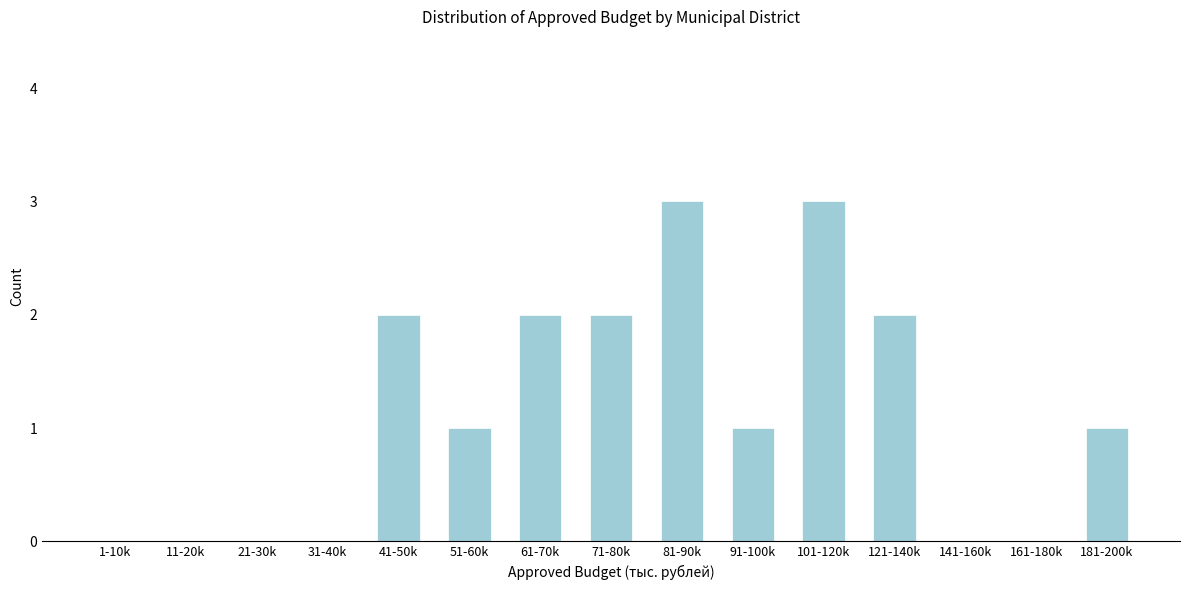

Reading left to right, transcribe all the data shown in this chart.

1-10k=0	11-20k=0	21-30k=0	31-40k=0	41-50k=2	51-60k=1	61-70k=2	71-80k=2	81-90k=3	91-100k=1	101-120k=3	121-140k=2	141-160k=0	161-180k=0	181-200k=1